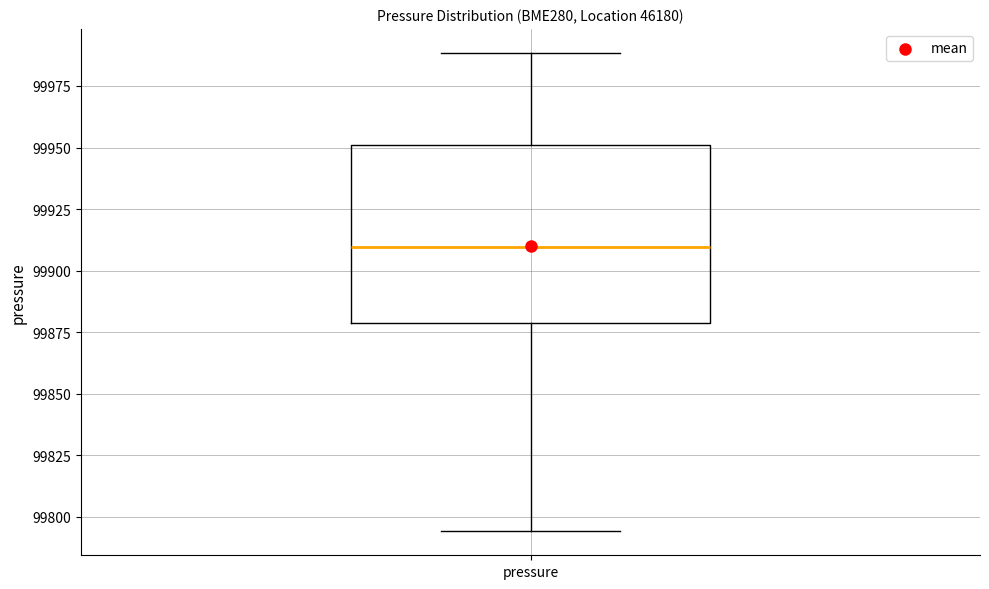

Where does the median line of the box for pressure sit on the y-axis? The values are not printed on the chart, so give them approximately, as read against the axis.

99910